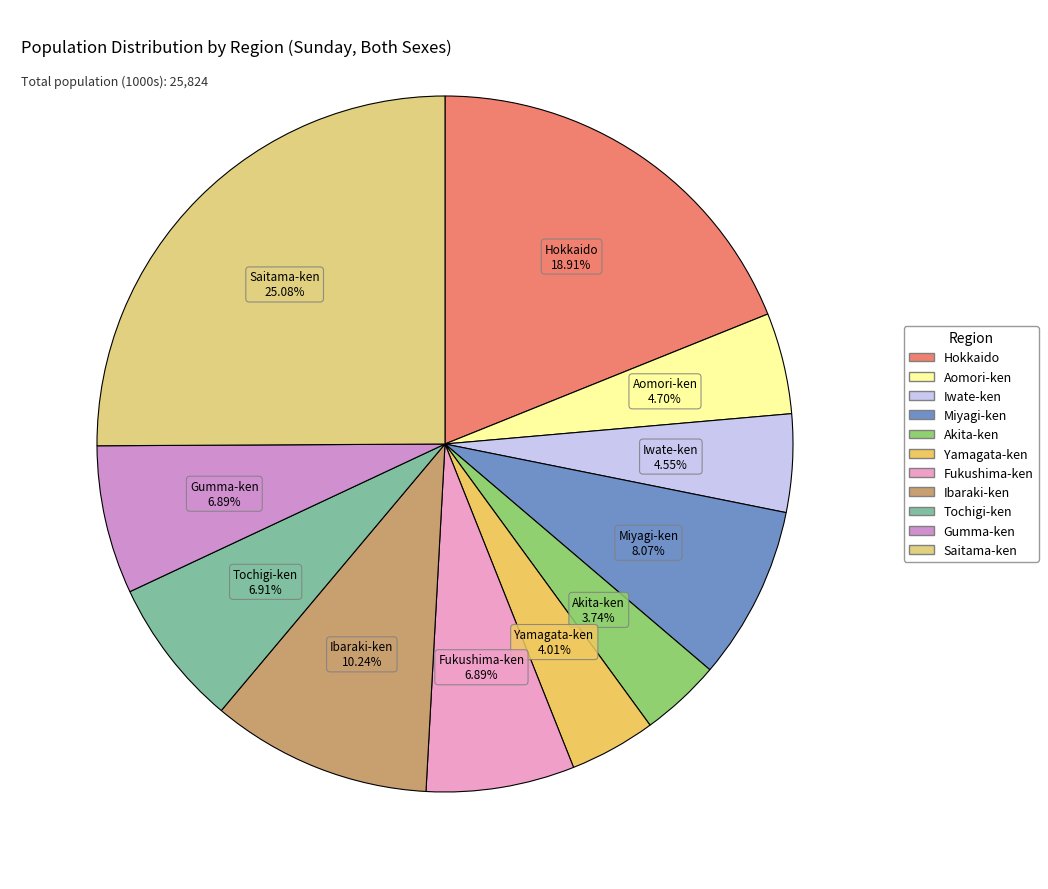

Count the number of slices in the pie.

11